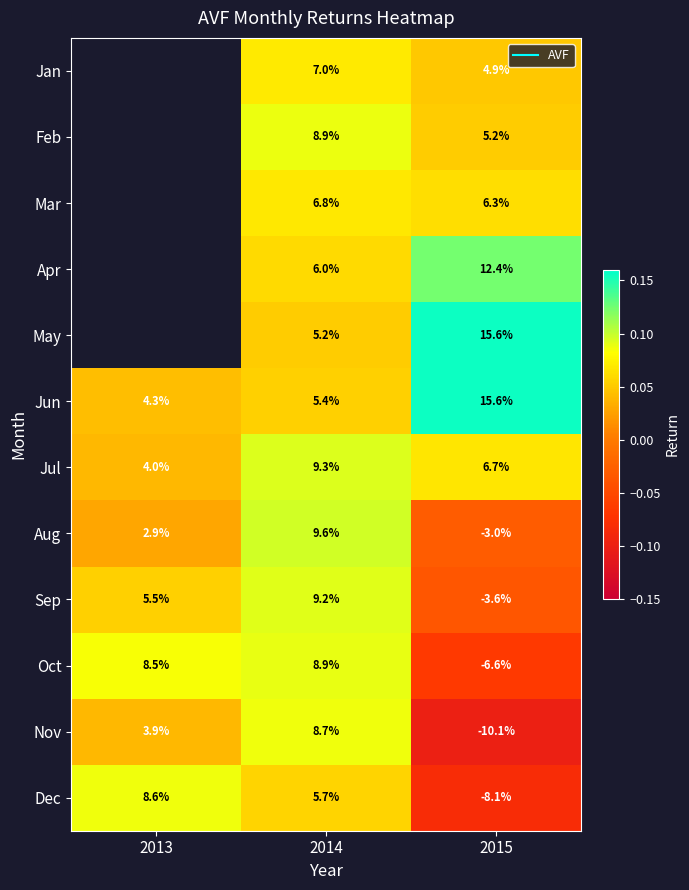

Count the number of categories in the chart.

3